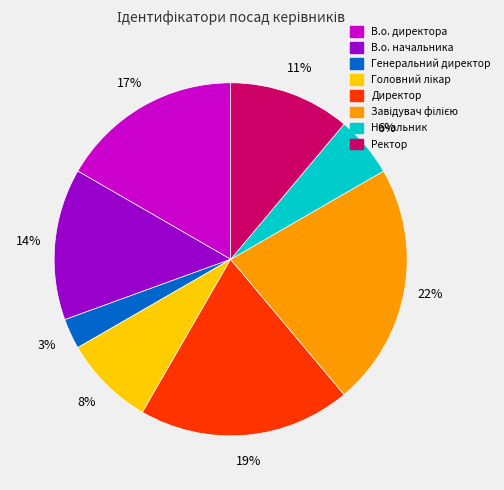

Does any single category account for the majority?

No